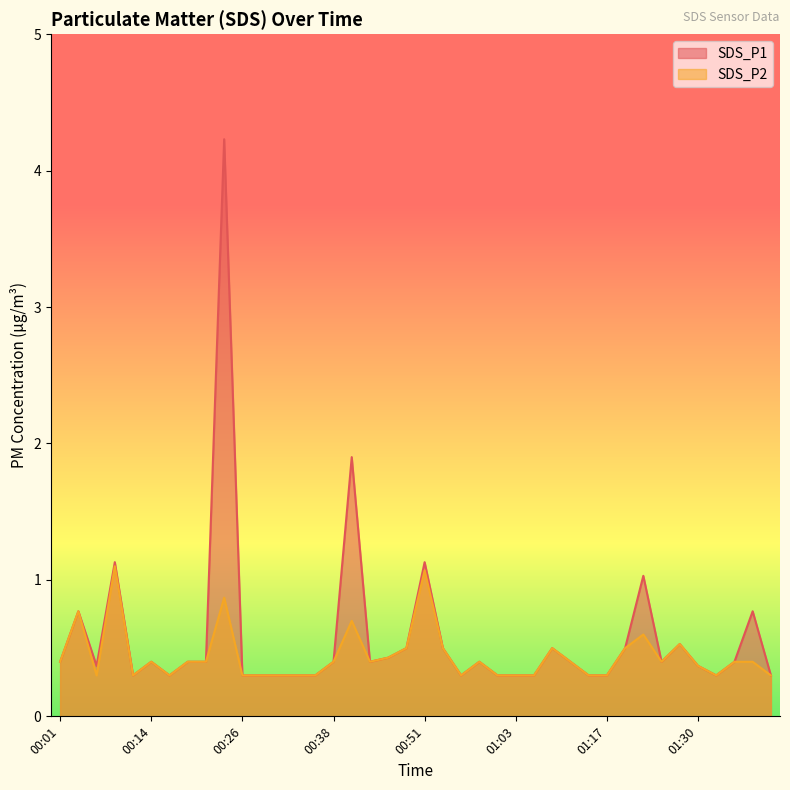

Reading left to right, transcribe all the data shown in this chart.

SDS_P1: 0.4	0.8	0.4	1.1	0.3	0.4	0.3	0.4	0.4	4.2	0.3	0.3	0.3	0.3	0.3	0.4	1.9	0.4	0.4	0.5	1.1	0.5	0.3	0.4	0.3	0.3	0.3	0.5	0.4	0.3	0.3	0.5	1.0	0.4	0.5	0.4	0.3	0.4	0.8	0.3
SDS_P2: 0.4	0.8	0.3	1.1	0.3	0.4	0.3	0.4	0.4	0.9	0.3	0.3	0.3	0.3	0.3	0.4	0.7	0.4	0.4	0.5	1.1	0.5	0.3	0.4	0.3	0.3	0.3	0.5	0.4	0.3	0.3	0.5	0.6	0.4	0.5	0.4	0.3	0.4	0.4	0.3